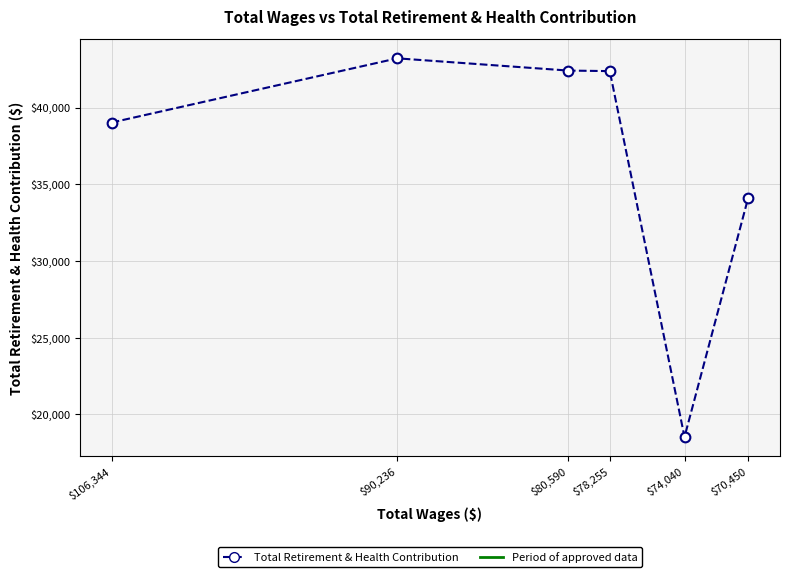

The value at $80,590 is 42414. True or false?

True